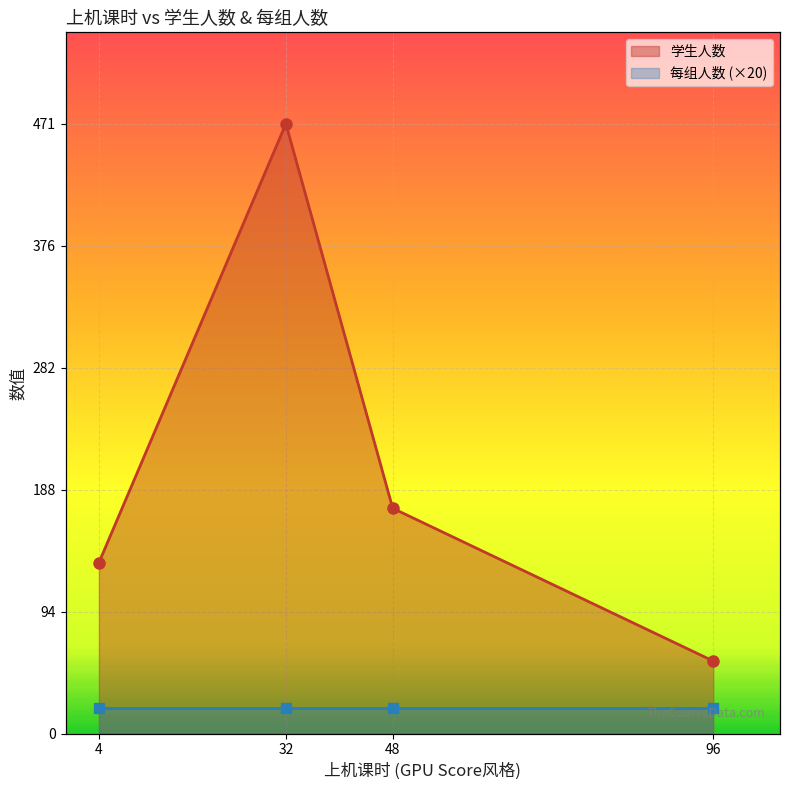

Which series has the largest total across all categories?

学生人数